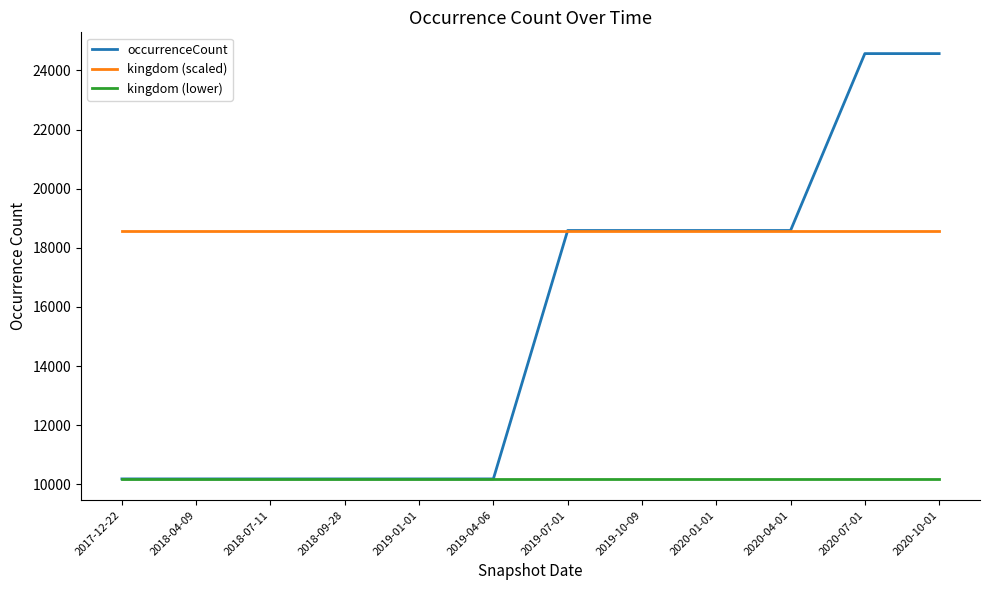

Is the value of kingdom (lower) at 2019-04-06 greater than the value of kingdom (scaled) at 2019-07-01?

No